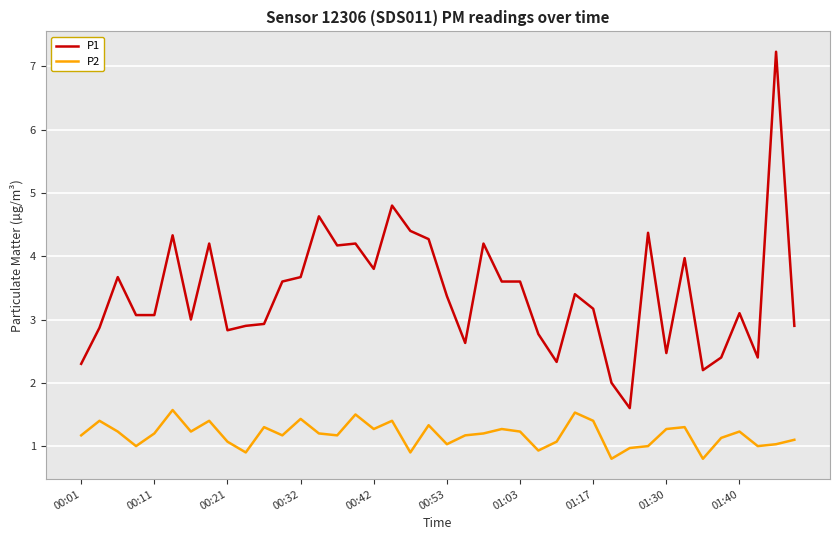

Rank the series by their maximum value, from lowest to highest.

P2, P1